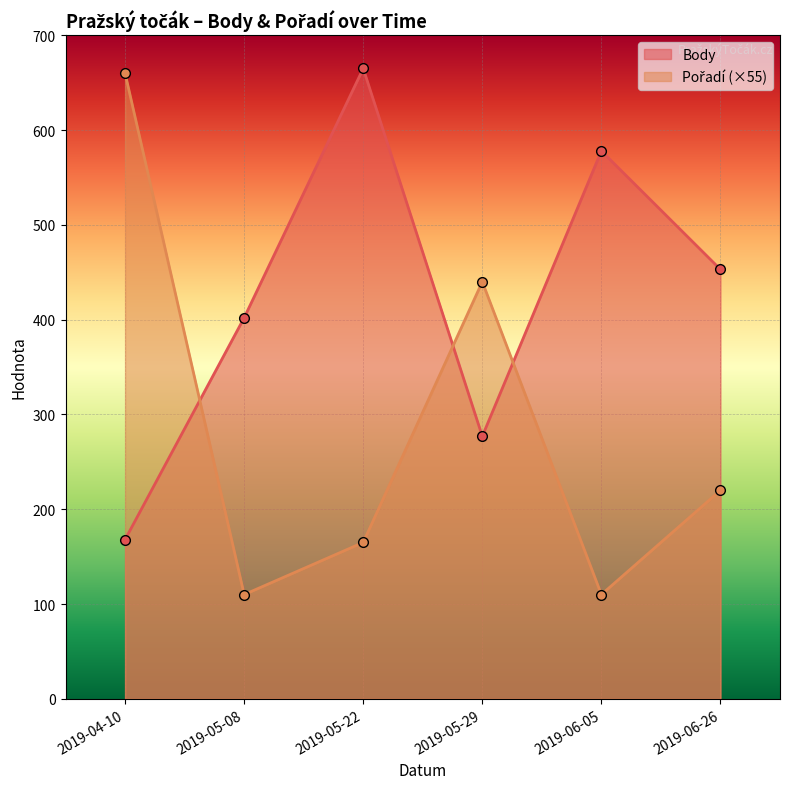

How many lines are shown in the chart?

2